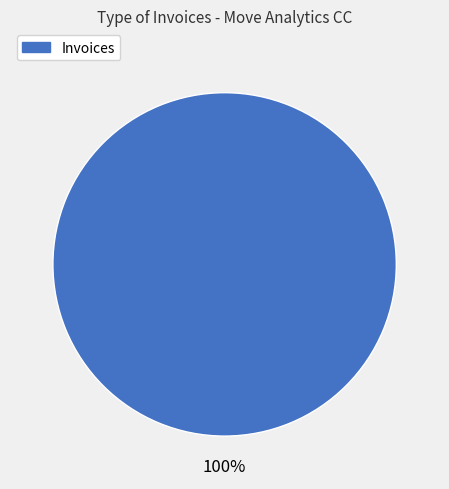

Is there a majority slice in this chart?

Yes